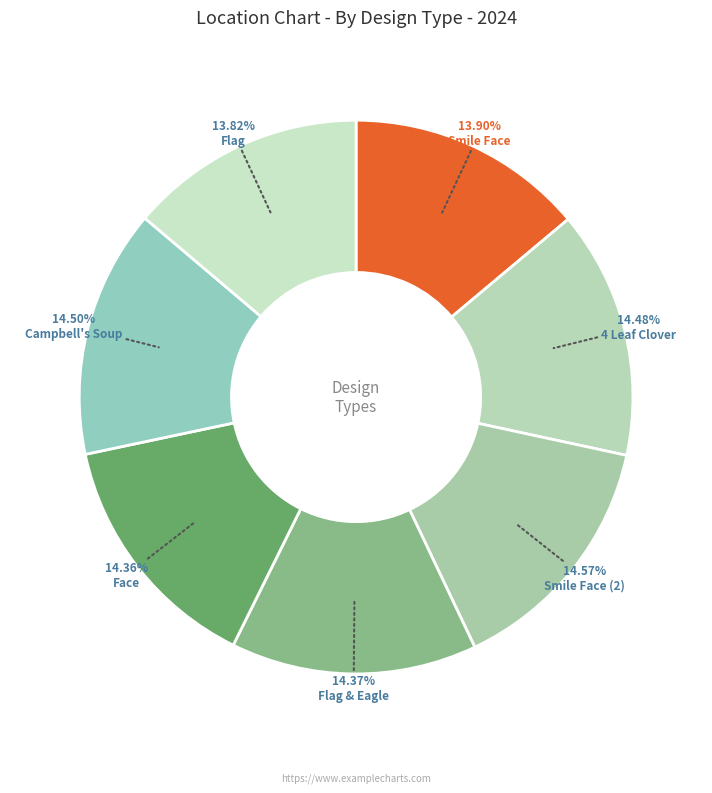

To the nearest percent, what percentage of the pie is Smile Face?

14%